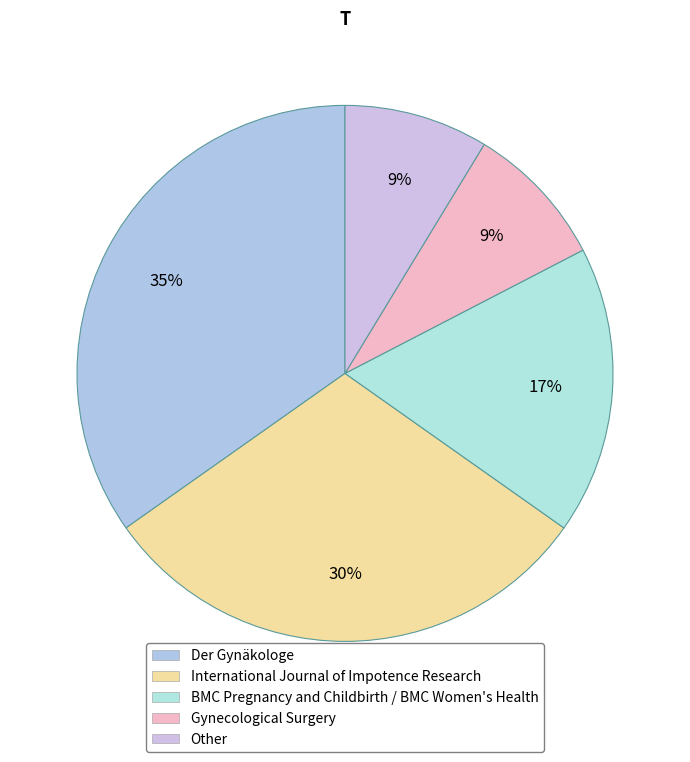

What percentage is NOT represented by Gynecological Surgery?

91.3%